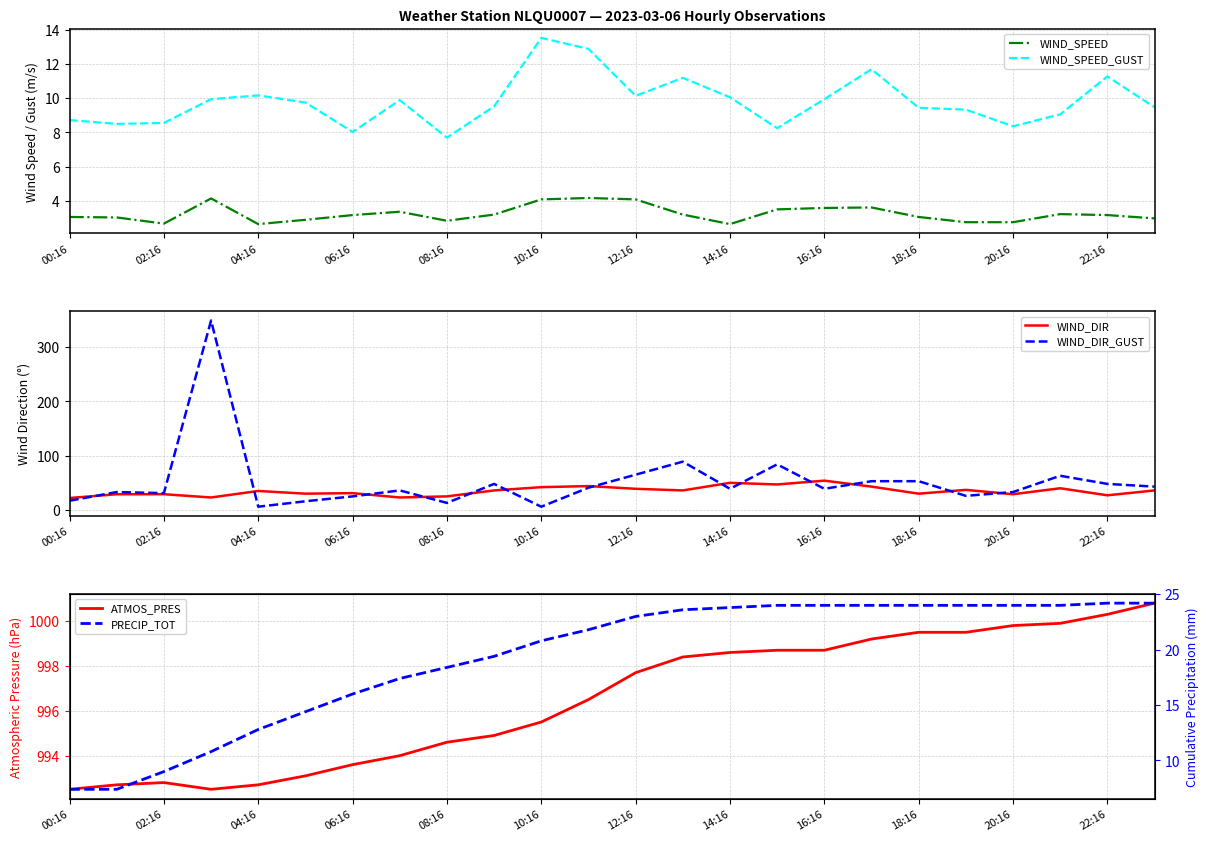

Reading left to right, extract all data points from this chart.

WIND_SPEED: 3.1	3.0	2.7	4.1	2.6	2.9	3.2	3.4	2.8	3.2	4.1	4.2	4.1	3.2	2.6	3.5	3.6	3.6	3.1	2.8	2.8	3.2	3.2	3.0
WIND_SPEED_GUST: 8.7	8.5	8.6	9.9	10.2	9.8	8.0	9.9	7.7	9.5	13.5	12.9	10.1	11.2	10.1	8.2	9.9	11.7	9.4	9.3	8.4	9.1	11.3	9.5
WIND_DIR: 22.0	29.0	29.0	23.0	35.0	30.0	31.0	23.0	25.0	36.0	42.0	44.0	39.0	36.0	50.0	47.0	54.0	43.0	30.0	37.0	29.0	40.0	27.0	36.0
WIND_DIR_GUST: 17.0	33.0	31.0	349.0	6.0	16.0	25.0	36.0	13.0	48.0	6.0	41.0	65.0	89.0	39.0	84.0	39.0	53.0	53.0	26.0	33.0	63.0	48.0	43.0
ATMOS_PRES: 992.5	992.7	992.8	992.5	992.7	993.1	993.6	994.0	994.6	994.9	995.5	996.5	997.7	998.4	998.6	998.7	998.7	999.2	999.5	999.5	999.8	999.9	1000.3	1000.8
PRECIP_TOT: 7.4	7.4	9.0	10.8	12.8	14.4	16.0	17.4	18.4	19.4	20.8	21.8	23.0	23.6	23.8	24.0	24.0	24.0	24.0	24.0	24.0	24.0	24.2	24.2